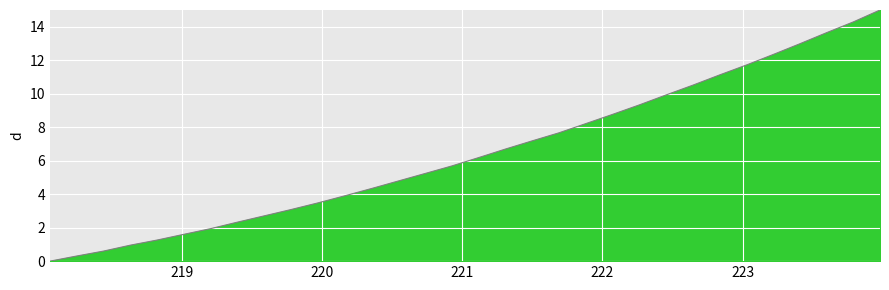

What is the difference between the maximum and minimum values?

15.0